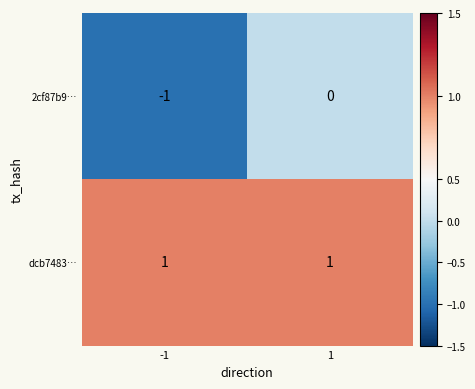

Is the value of 2cf87b9… at 1 greater than the value of dcb7483… at -1?

No